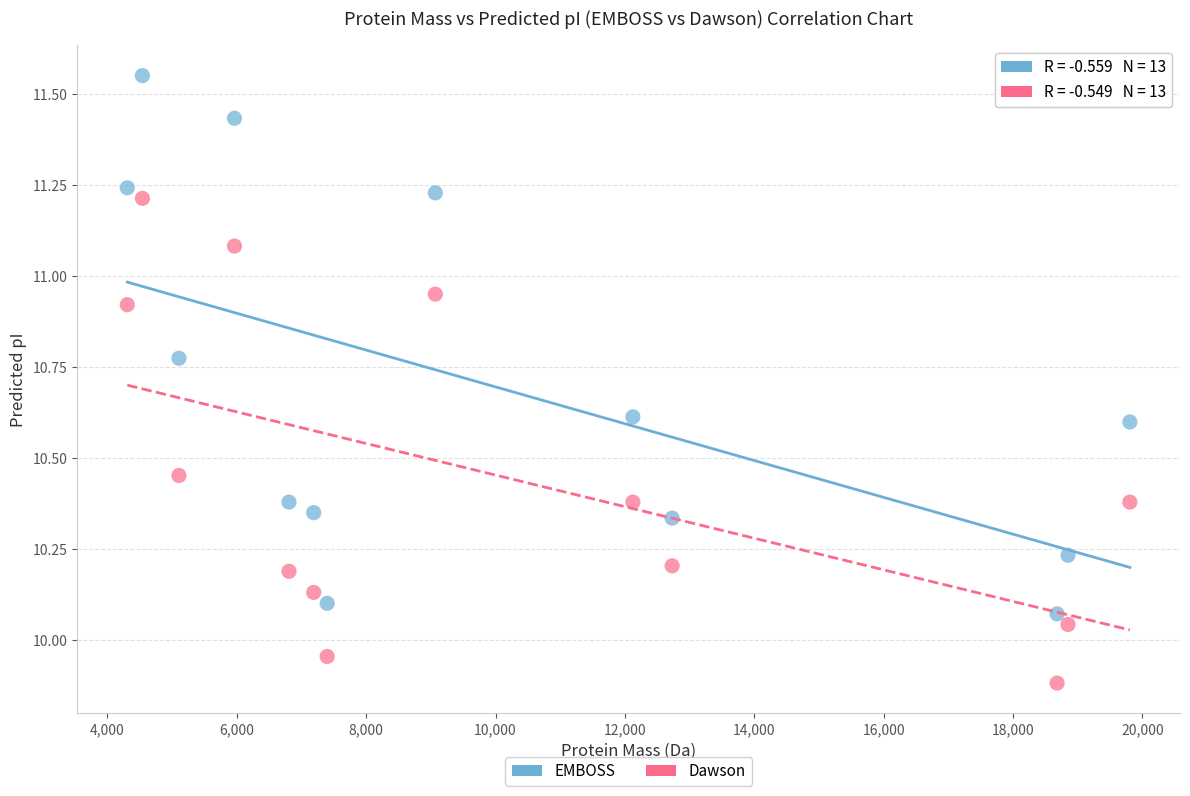

Which series has the largest Y range (max minus min)?

EMBOSS